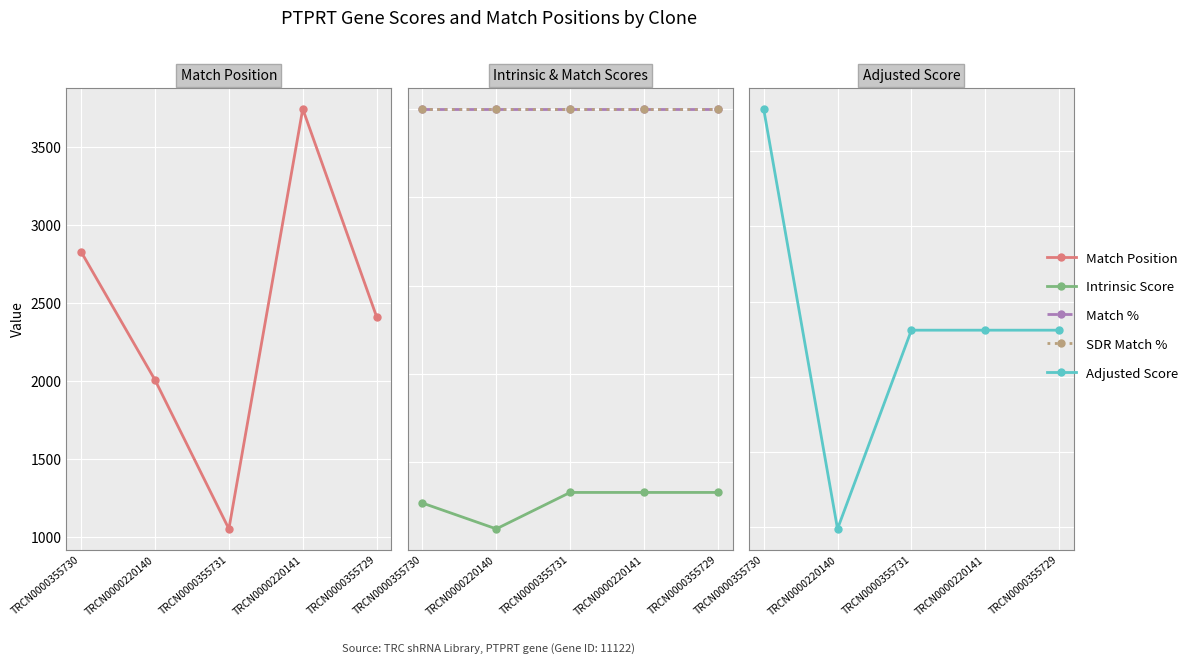

Which series has the largest total across all categories?

Match Position